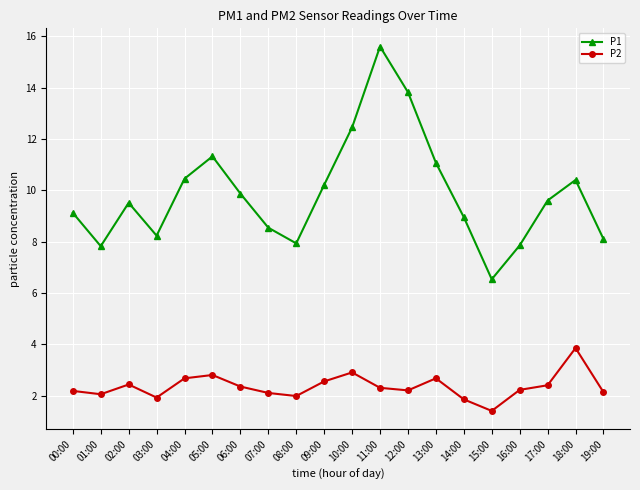

What is the difference between the second highest and second lowest values in the P1 series?

6.0